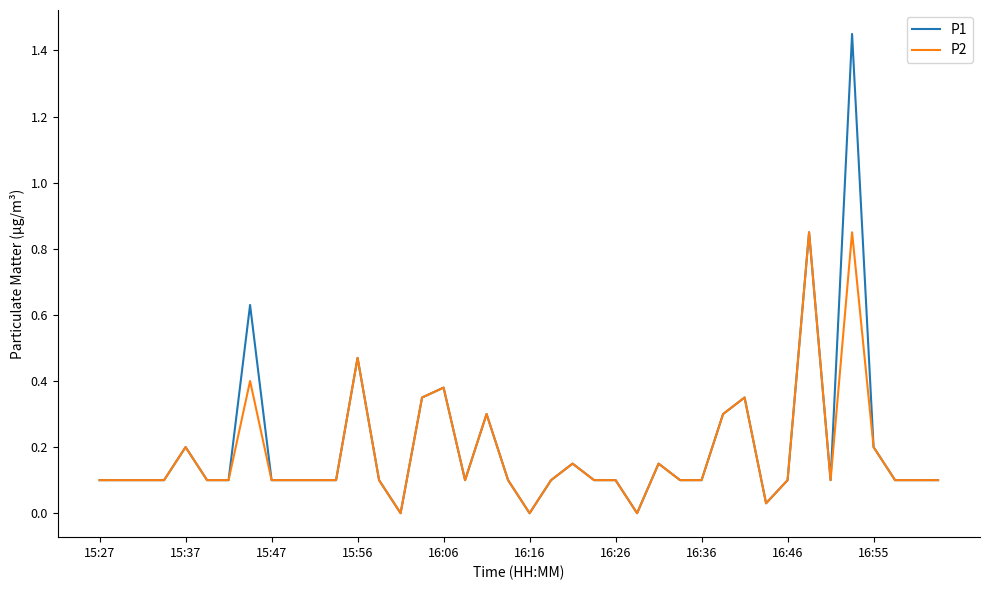

Which series has the largest total across all categories?

P1